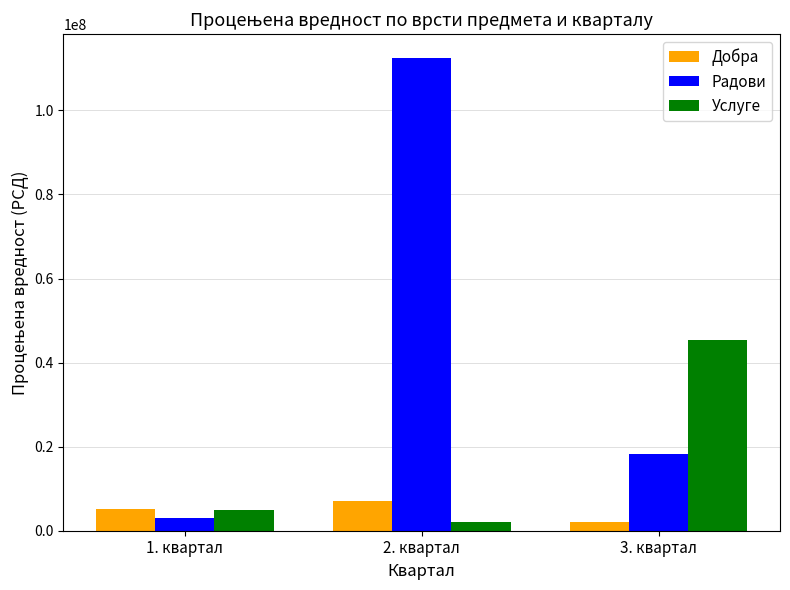

The Добра series shows 5264000.0 at 1. квартал. True or false?

True